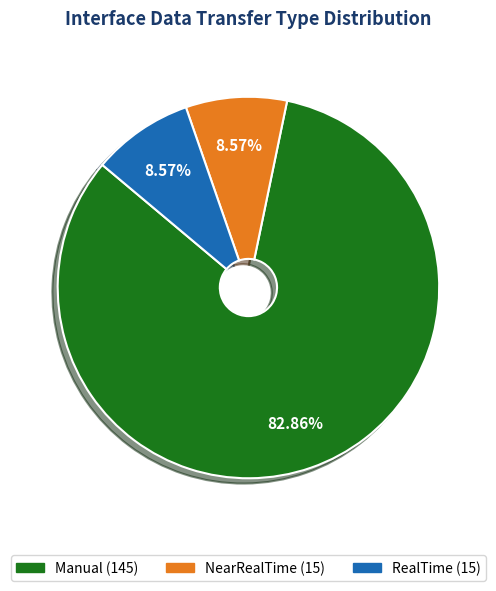

To the nearest percent, what is the combined percentage of NearRealTime and RealTime?

17%